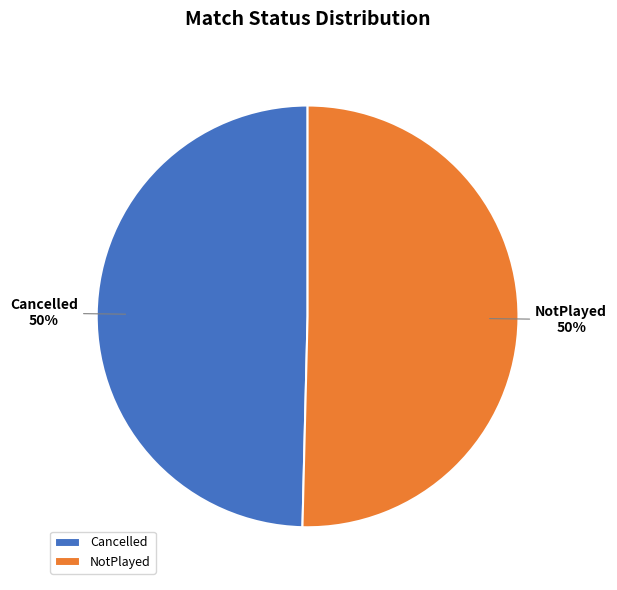

Do NotPlayed and Cancelled together represent more than half of the pie?

Yes